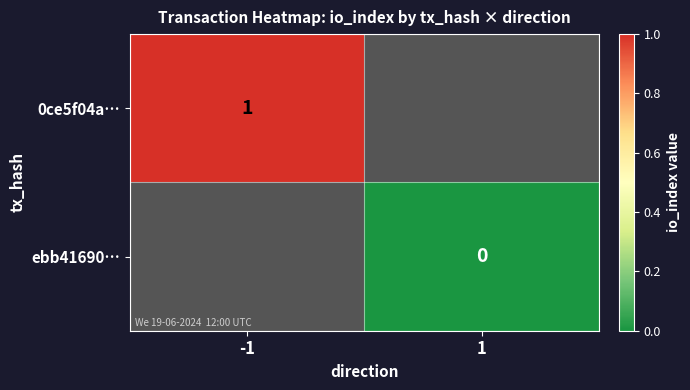

Is the value of 0ce5f04a… at -1 greater than the value of ebb41690… at 1?

Yes